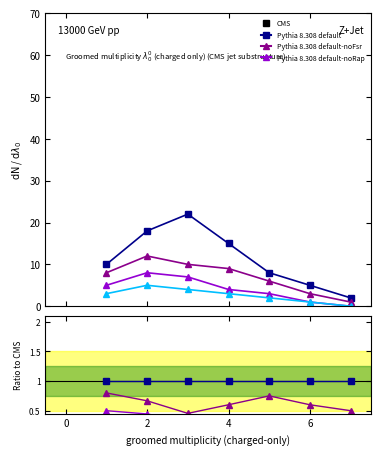

How many series are shown in this chart?

4